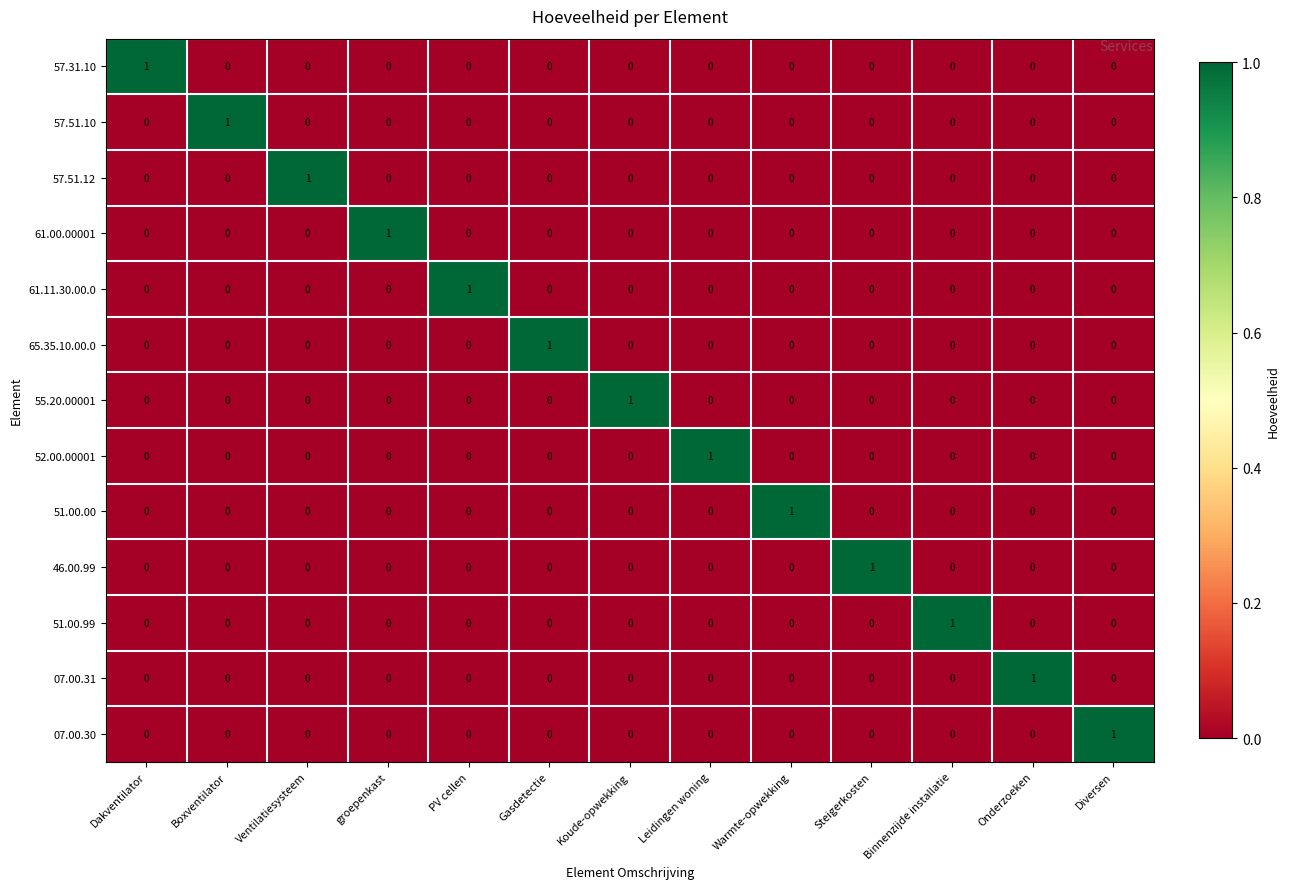

How many 57.51.10 values are between 0 and 1?

13